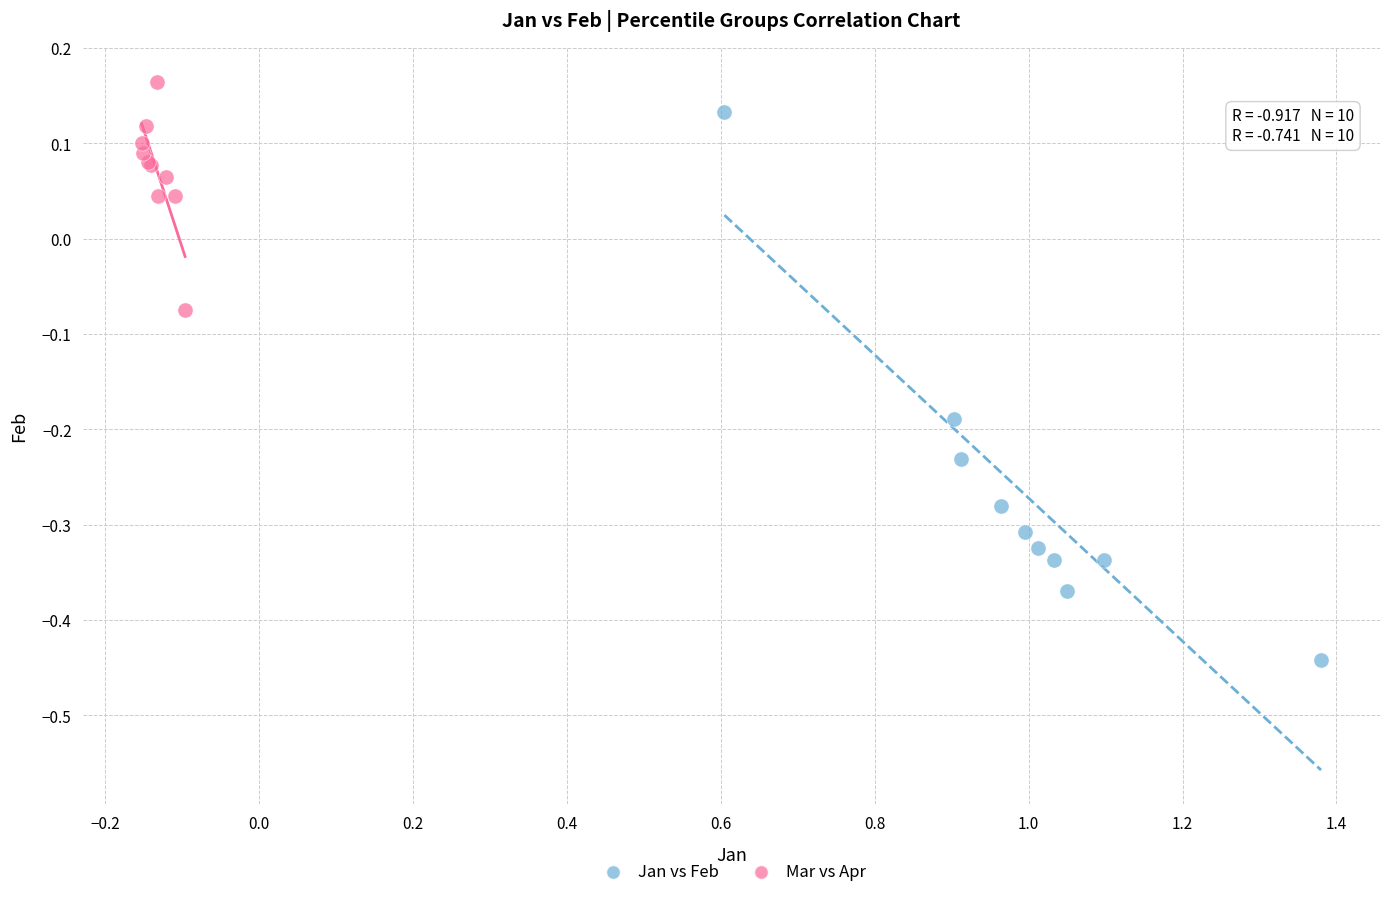

Which series has the widest spread of Y values?

Jan vs Feb